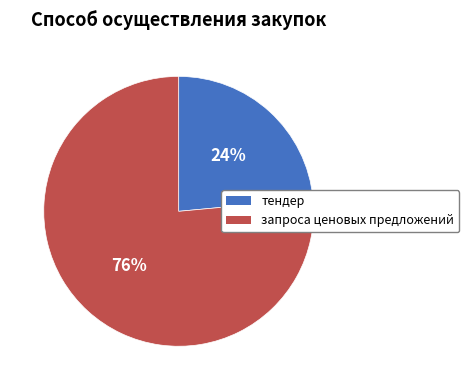

Approximately how many times larger is the value at запроса ценовых предложений compared to тендер?

3.2